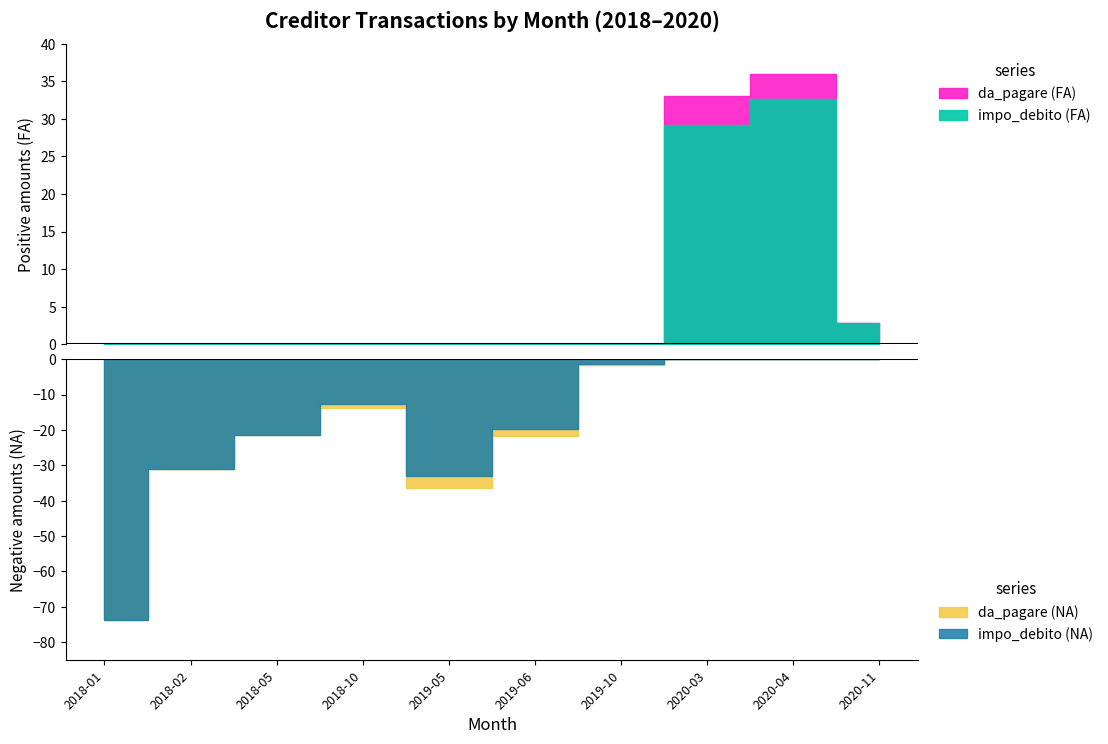

At which category is the sum across all series the highest?

2020-04